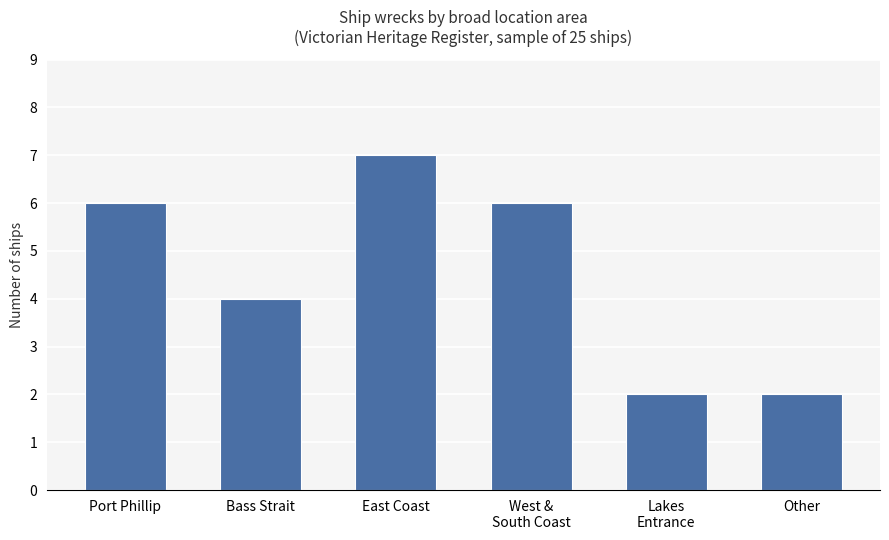

Are the bars grouped side by side (vs. stacked)?

No